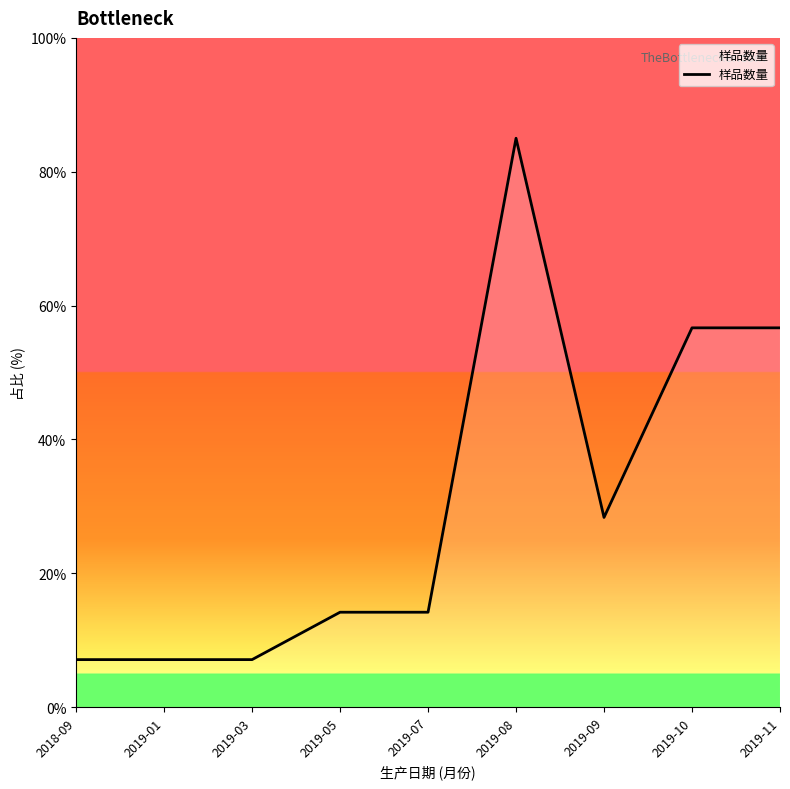

What is the difference between the maximum and second lowest values?

77.9